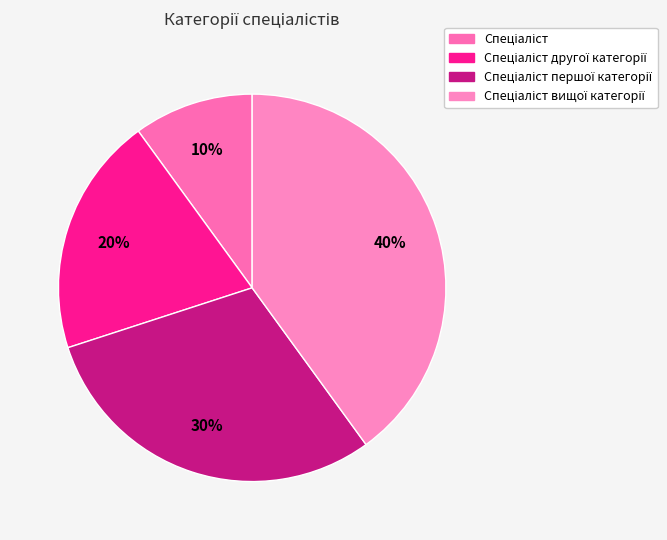

Combined, do Спеціаліст першої категорії and Спеціаліст вищої категорії account for over 50%?

Yes